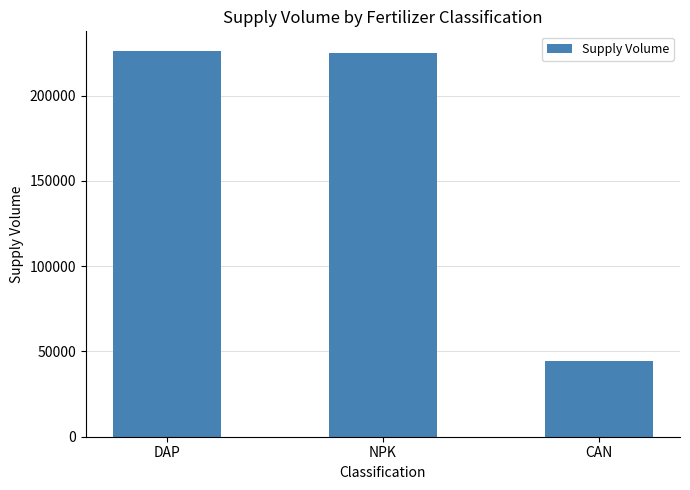

Where is the data nearest to the value 135400?

NPK